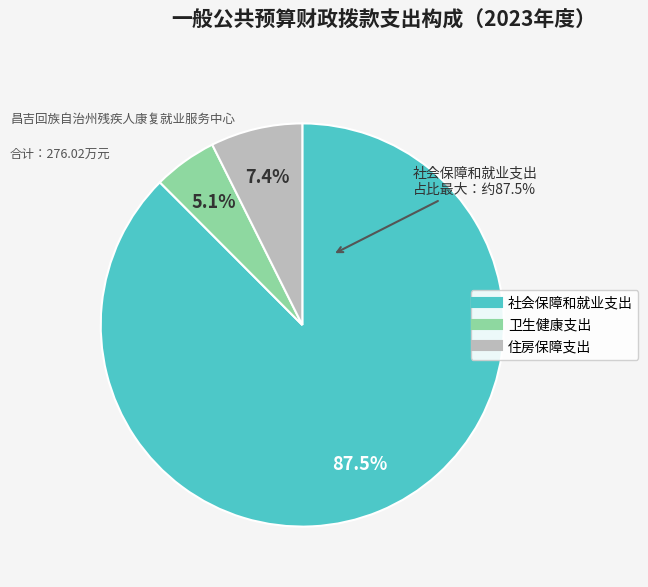

What is the change in value from 社会保障和就业支出 to 住房保障支出?

-221.2